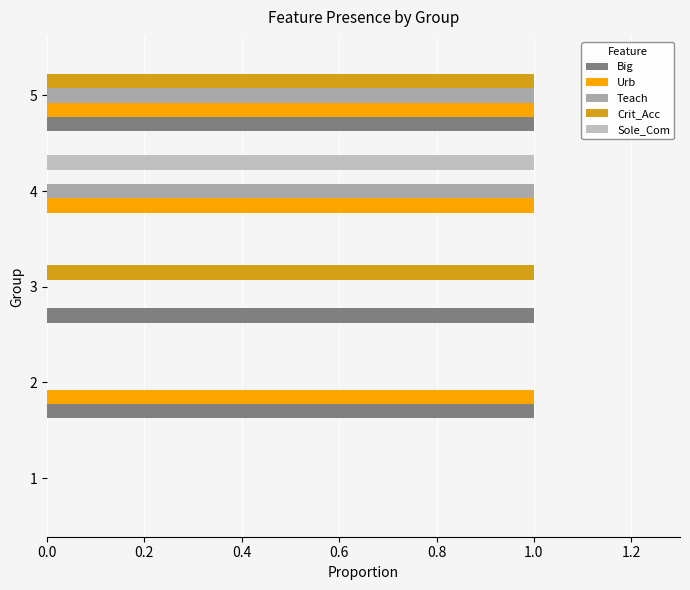

How many categories are shown in the chart?

5